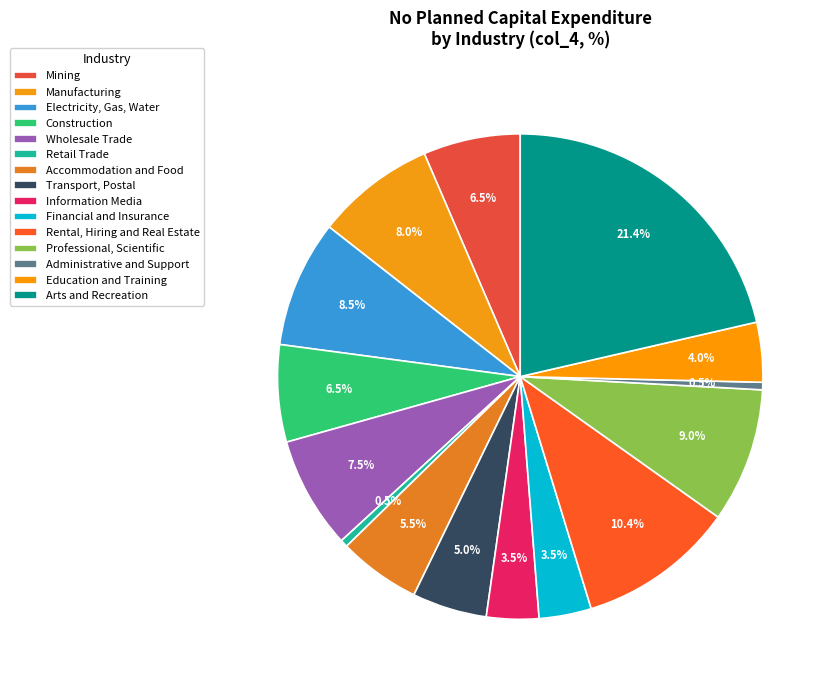

To the nearest percent, what percentage of the pie is Information Media?

3%